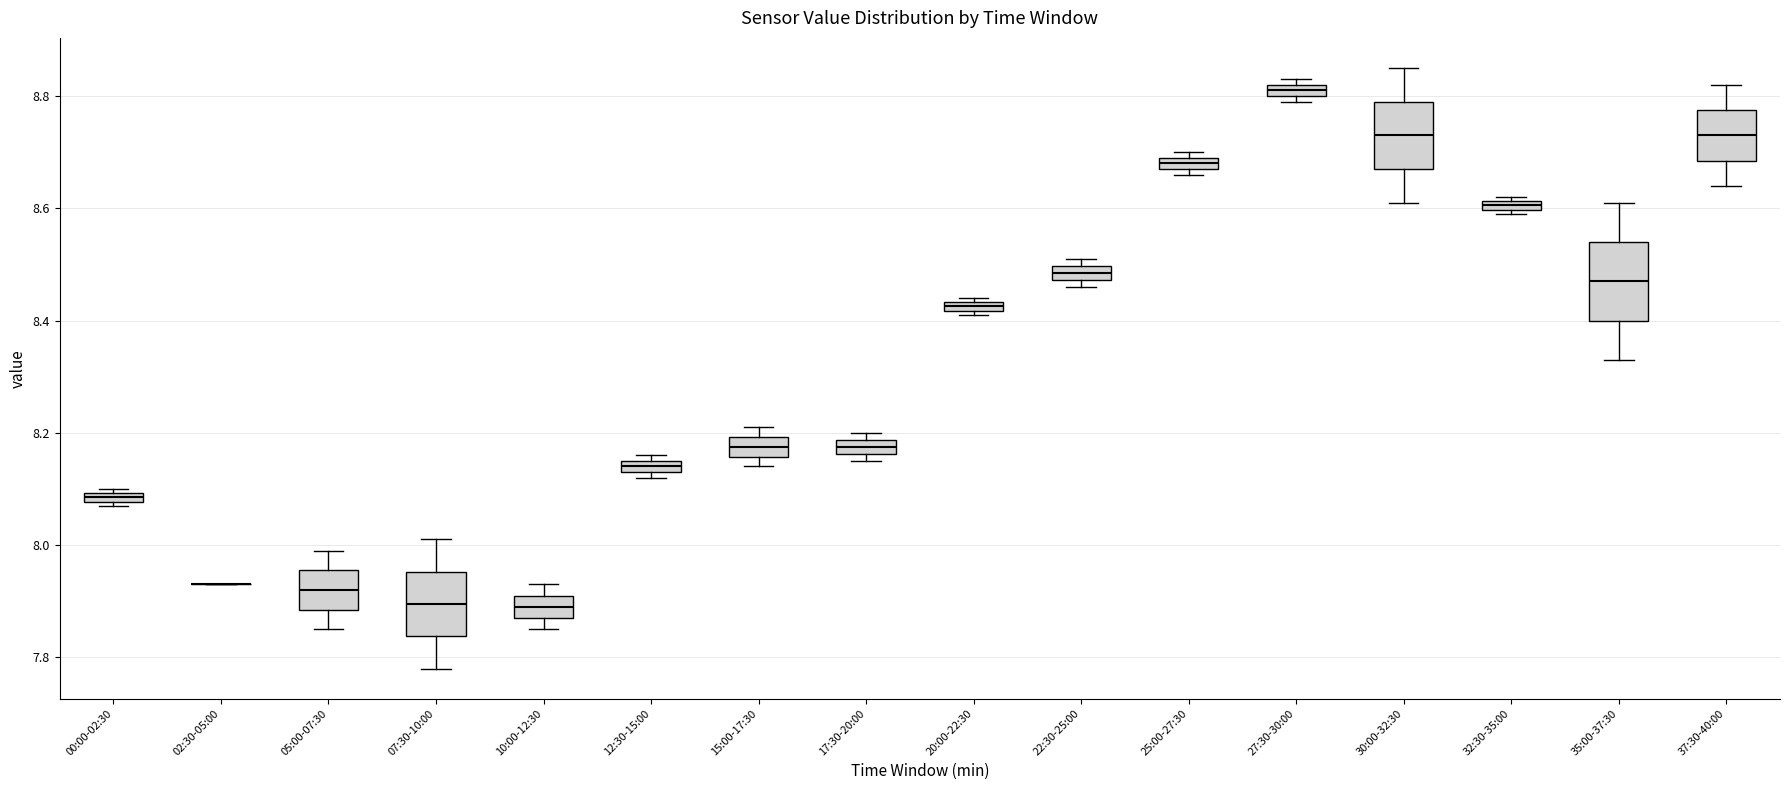

Where does the upper whisker of the box for 07:30-10:00 end on the y-axis? The values are not printed on the chart, so give them approximately, as read against the axis.

8.02